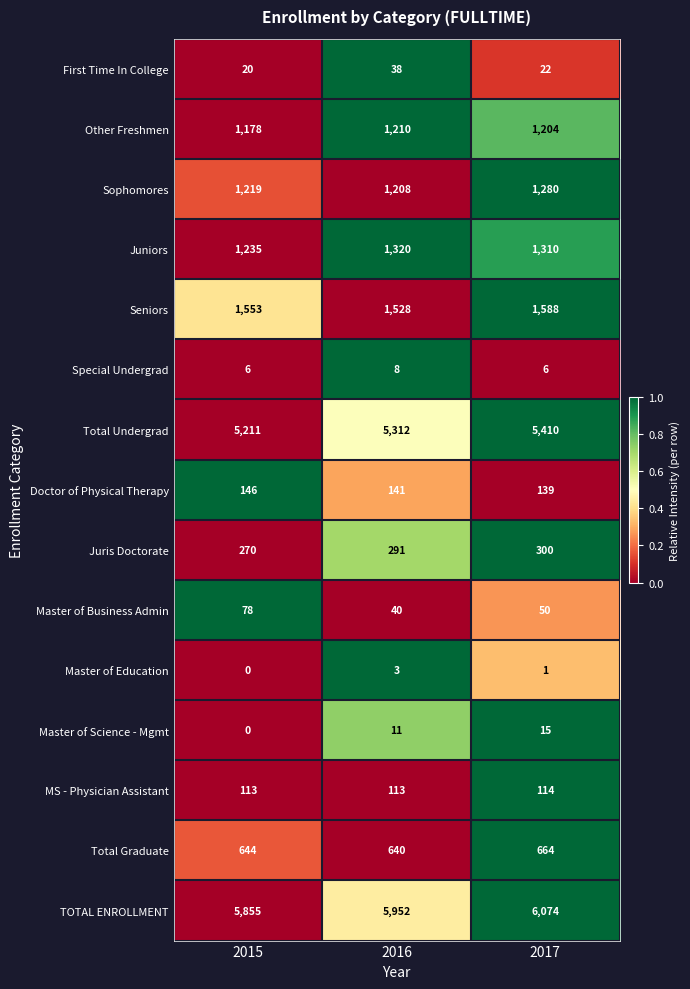

What is the lowest value of the First Time In College series?

20